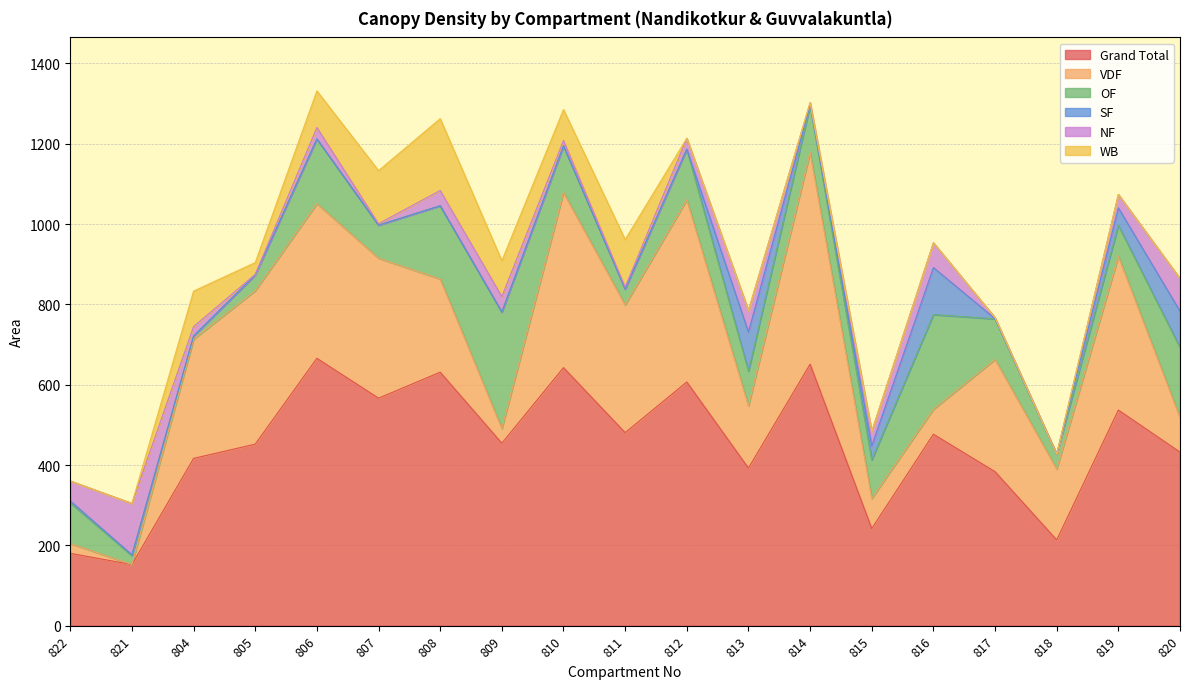

What are all the series names shown in the legend?

Grand Total, VDF, OF, SF, NF, WB